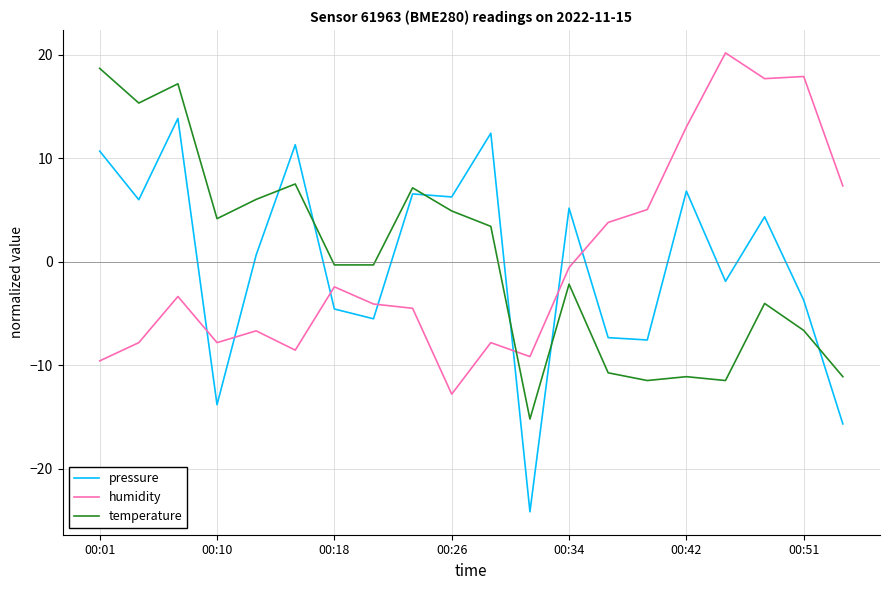

True or false: temperature and humidity intersect in this chart.

True